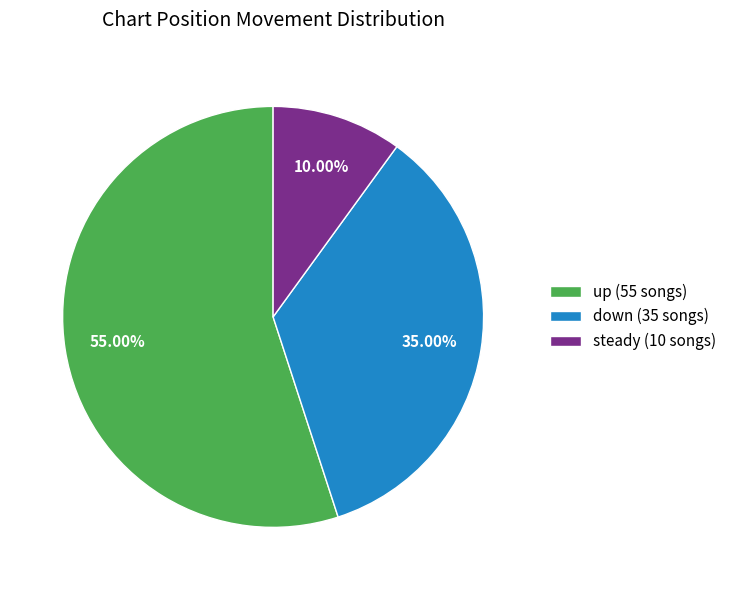

What is the ratio of the value at down (35 songs) to the value at up (55 songs)?

0.6